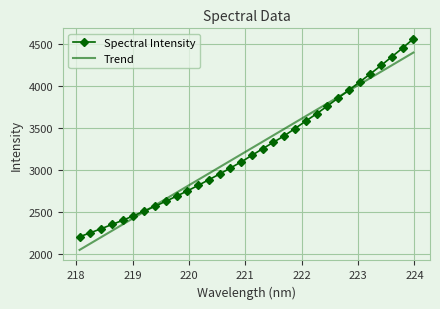

Which series has the widest spread of values?

Spectral Intensity